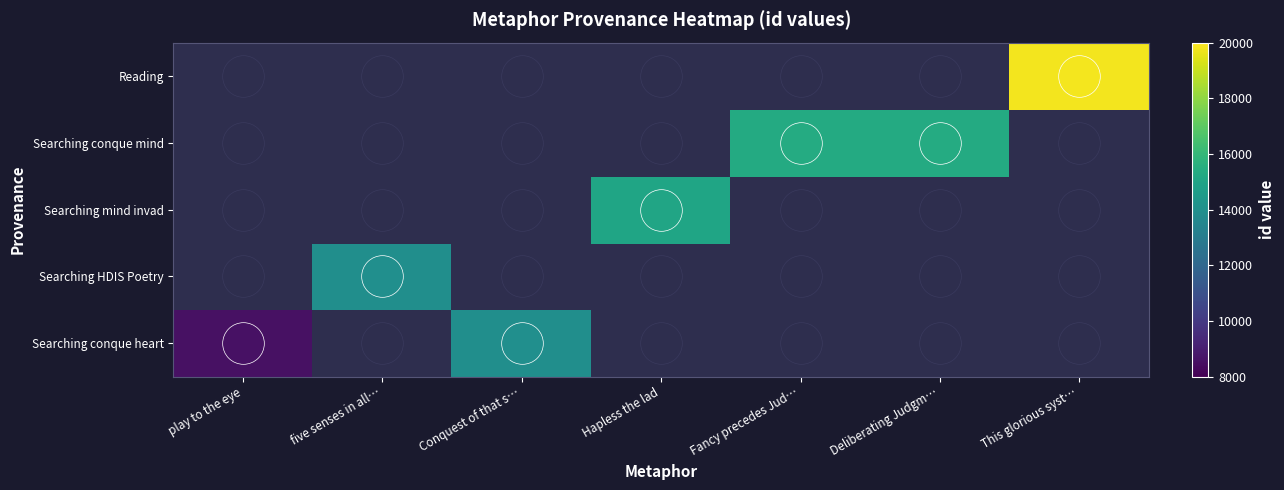

At how many categories does at least one series exceed 15689?

1